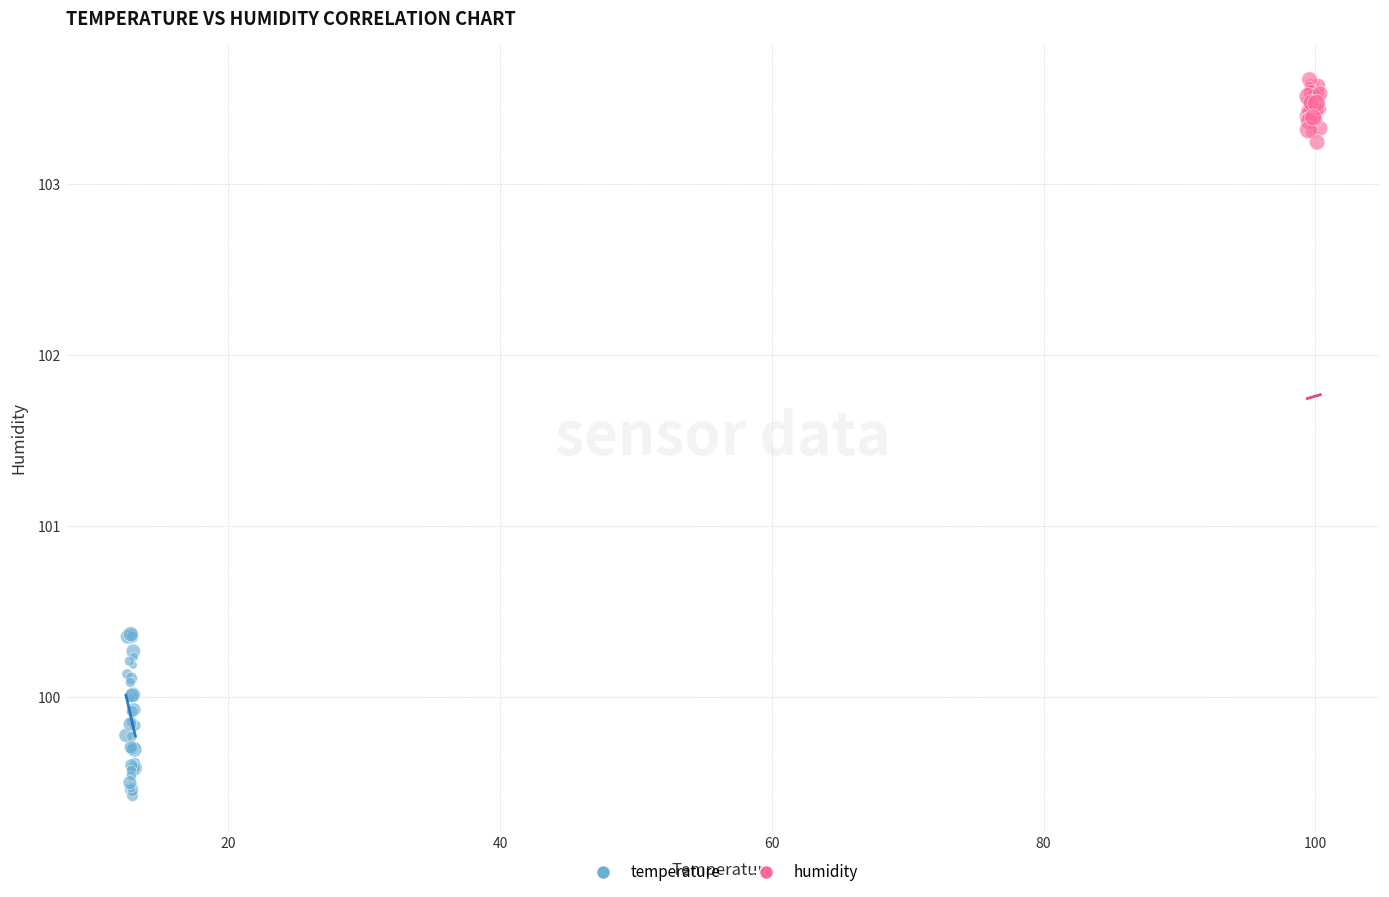

Which series contains the lowest Y value?

temperature